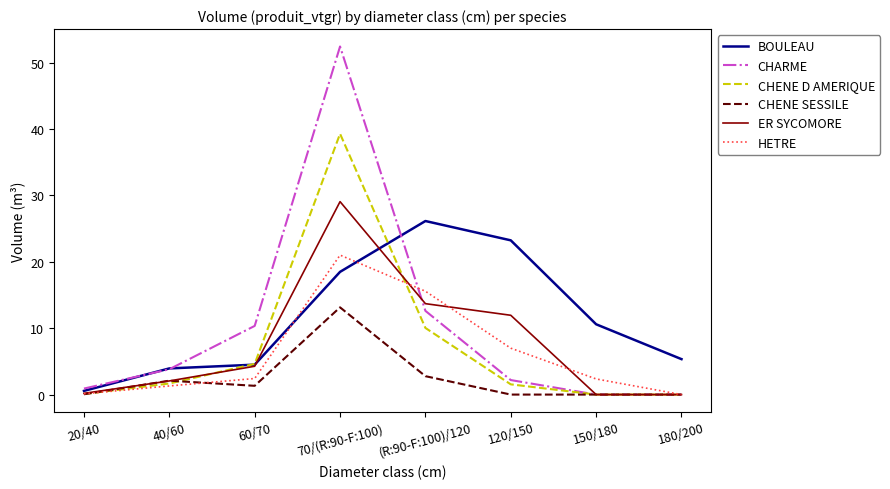

At 70/(R:90-F:100), list the series in order from smallest to largest.

CHENE SESSILE, BOULEAU, HETRE, ER SYCOMORE, CHENE D AMERIQUE, CHARME